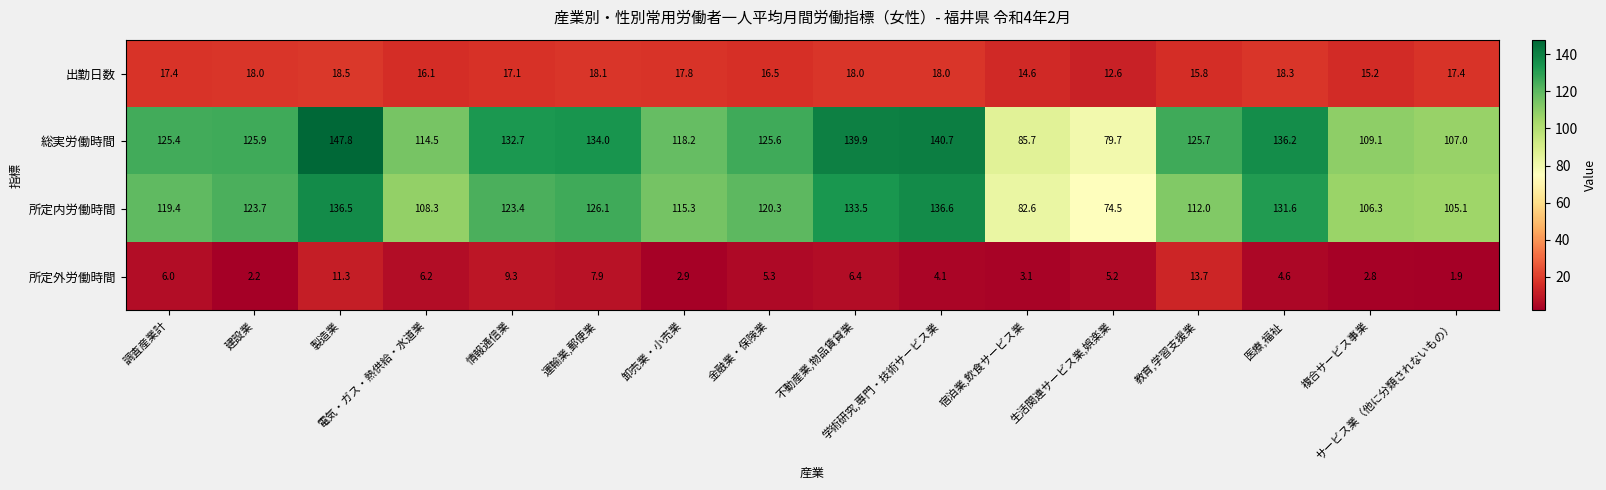

What is the spread (max minus min) of values at 宿泊業,飲食サービス業?

82.6